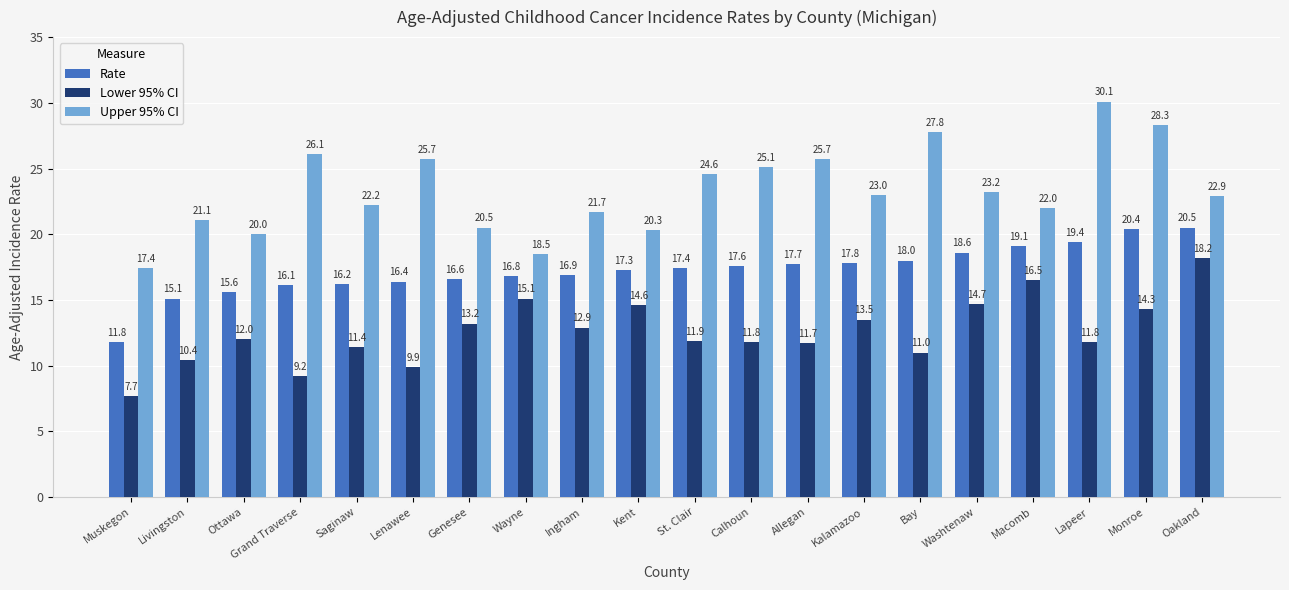

True or false: Lower 95% CI has a value of 23.7 at Genesee.

False